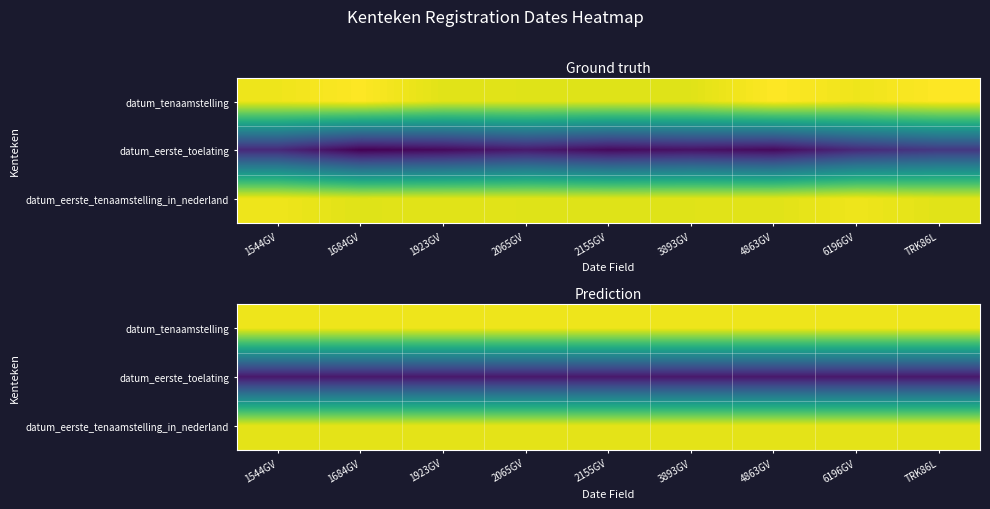

What is the sum of the datum_tenaamstelling values at 4863GV and TRK86L?

1.9